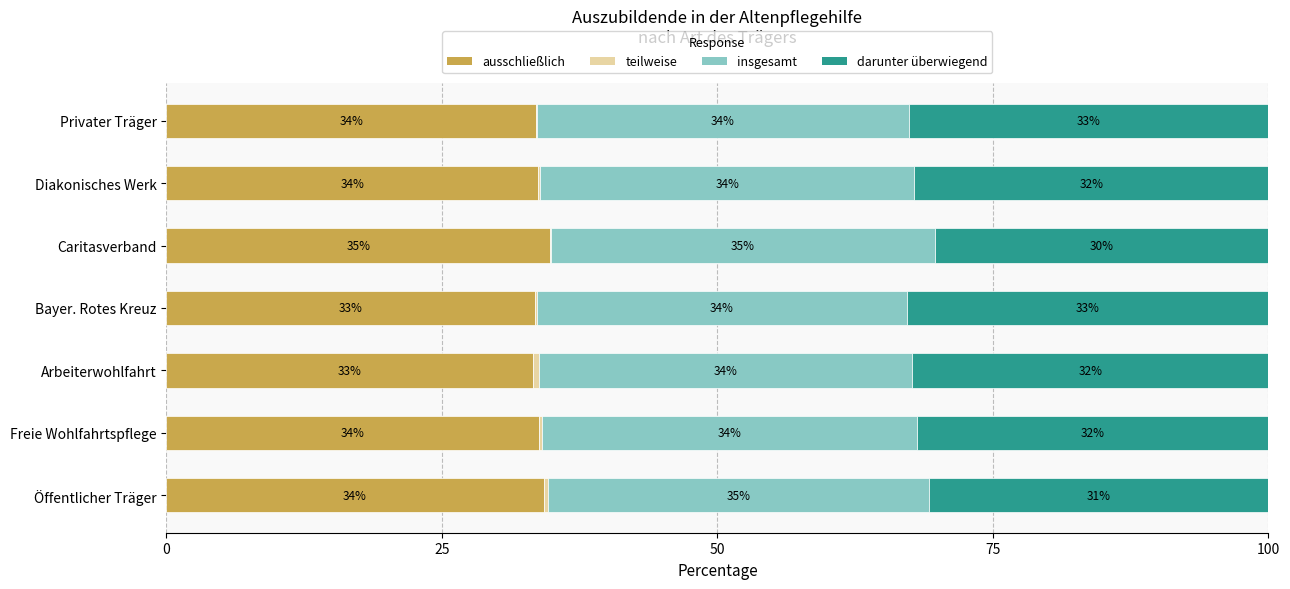

What is the sum of all ausschließlich values?

237.0